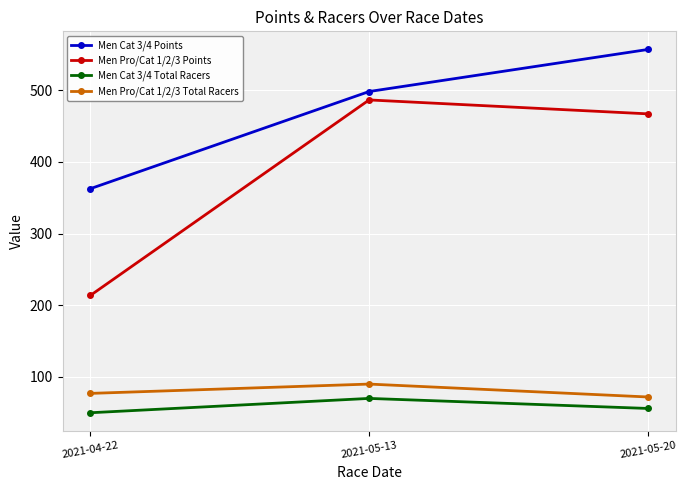

Is this an area chart (filled region under the line)?

No